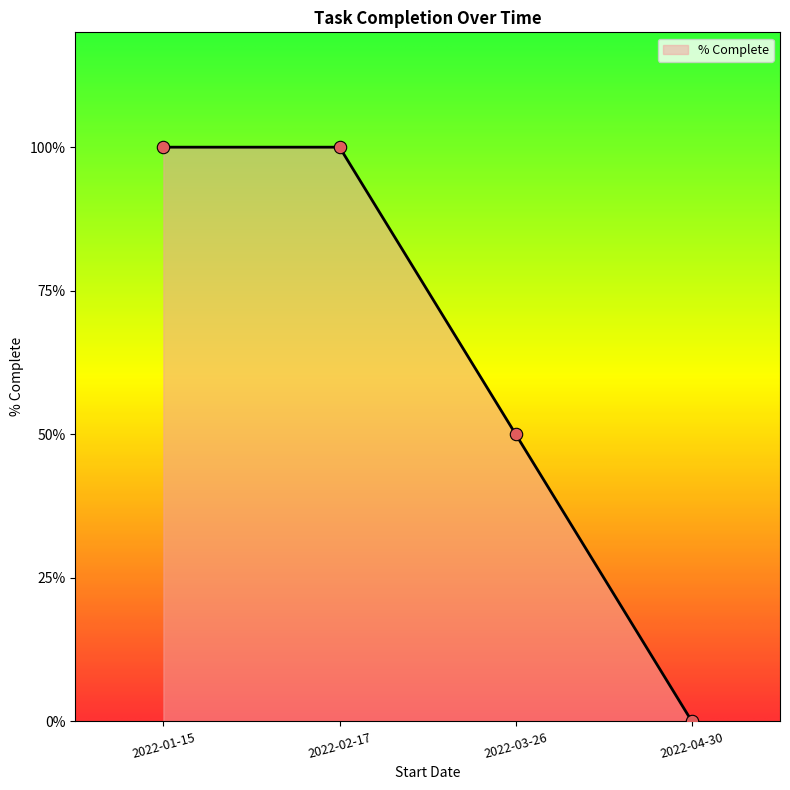

Does the chart have visible grid lines?

No